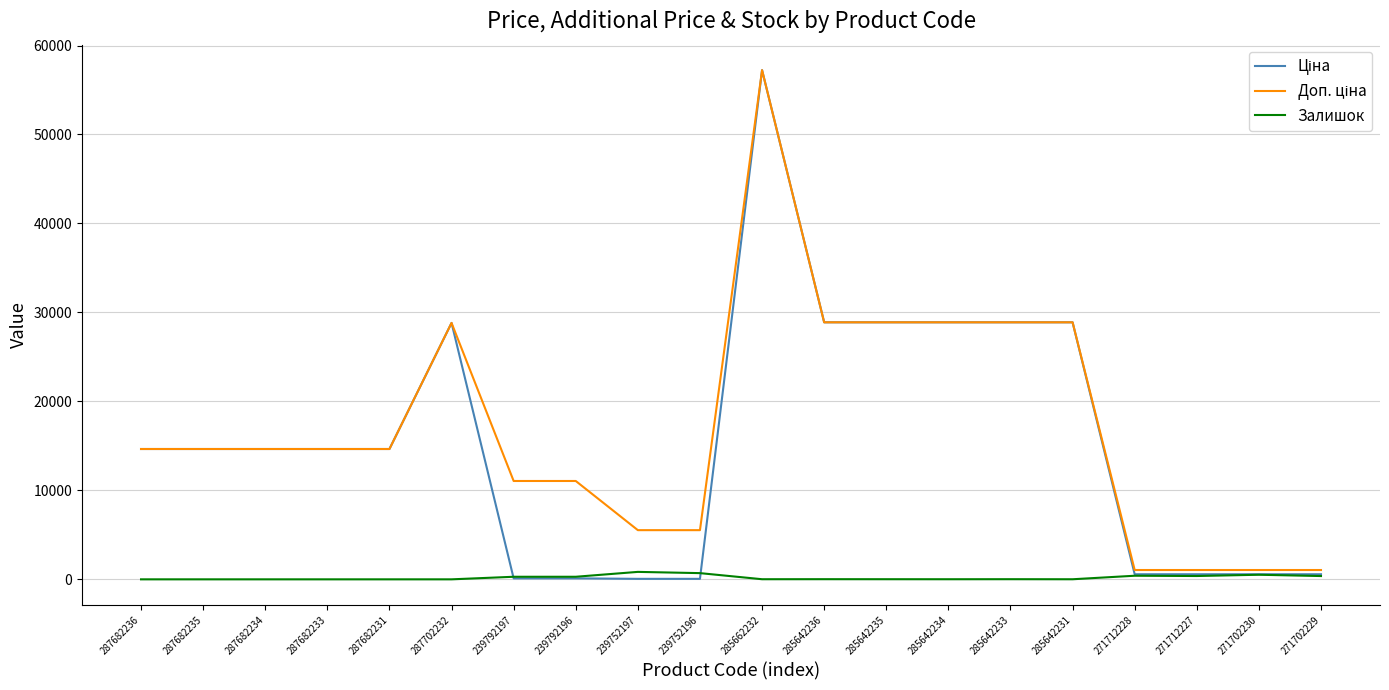

What position from the left is 271712227?

18